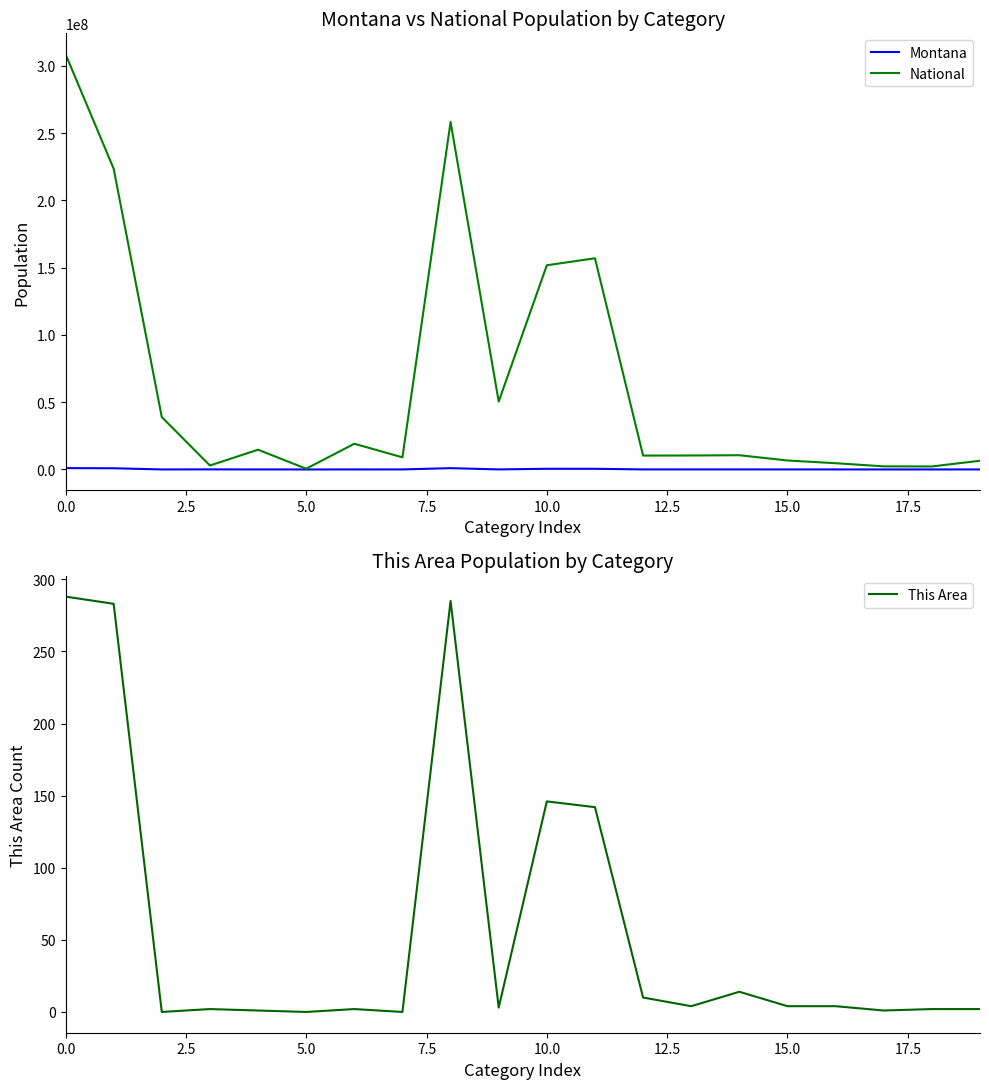

True or false: Montana has a value of 989415 at 0.0.

True